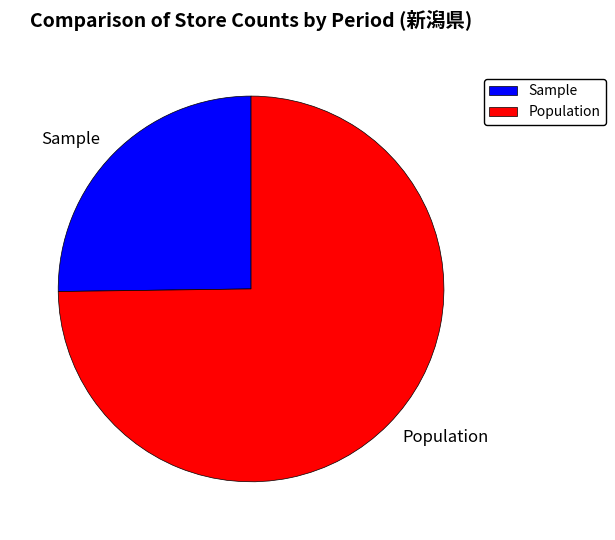

Count the number of slices in the pie.

2